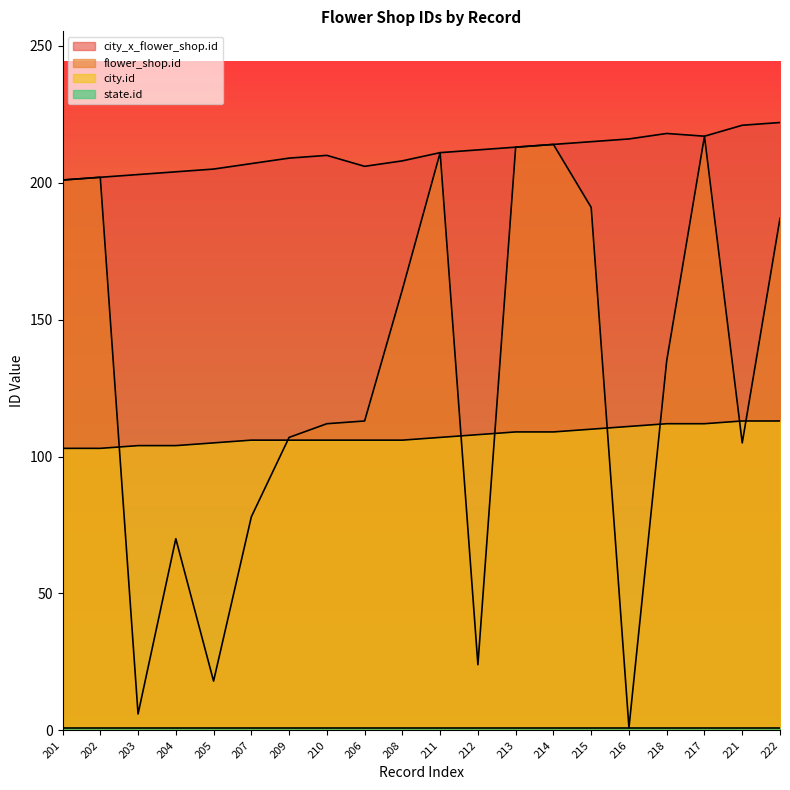

What is the highest value of the city_x_flower_shop.id series?

222